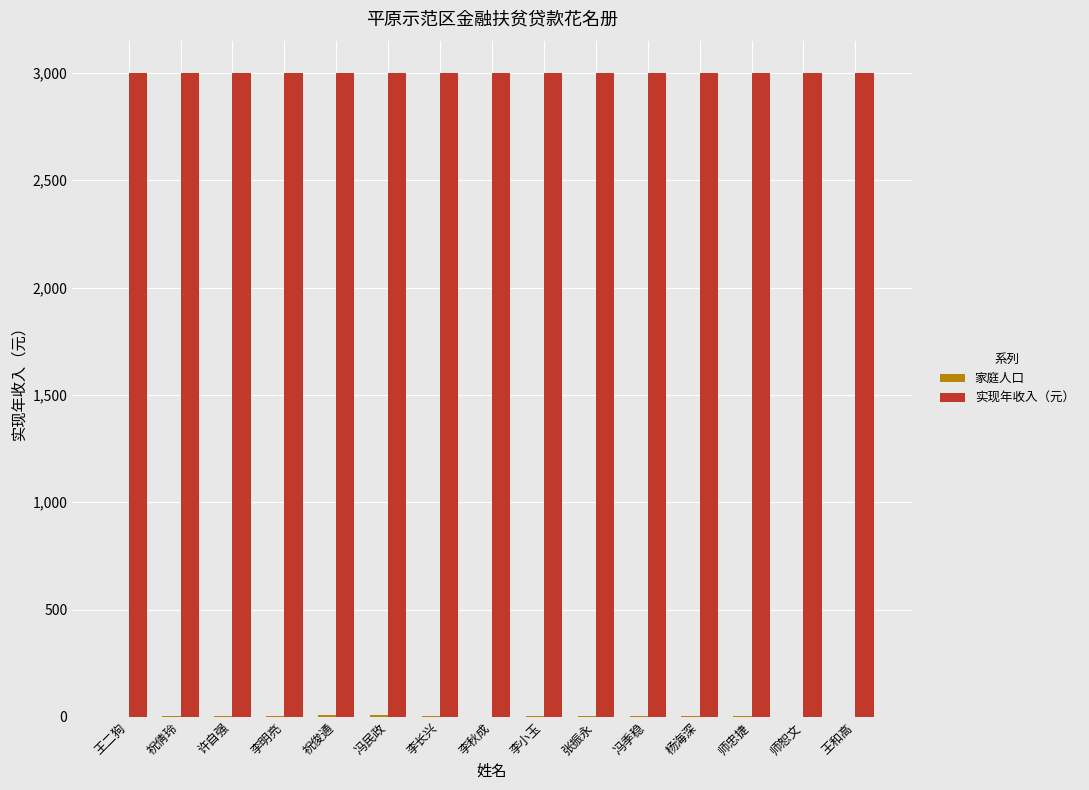

Which series has the largest total across all categories?

实现年收入（元）